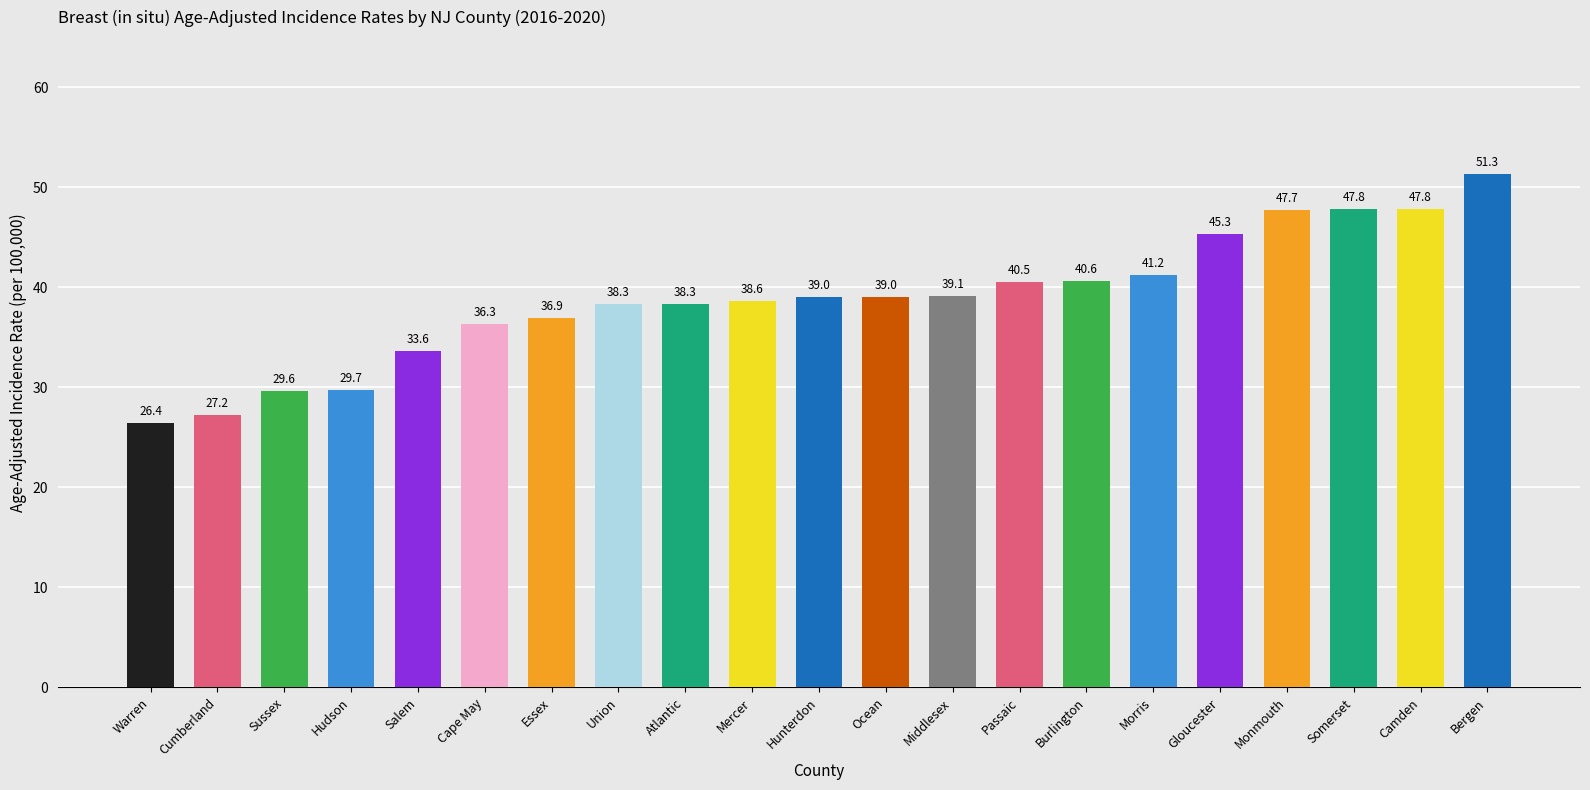

What is the label of the 16th bar from the left?

Morris